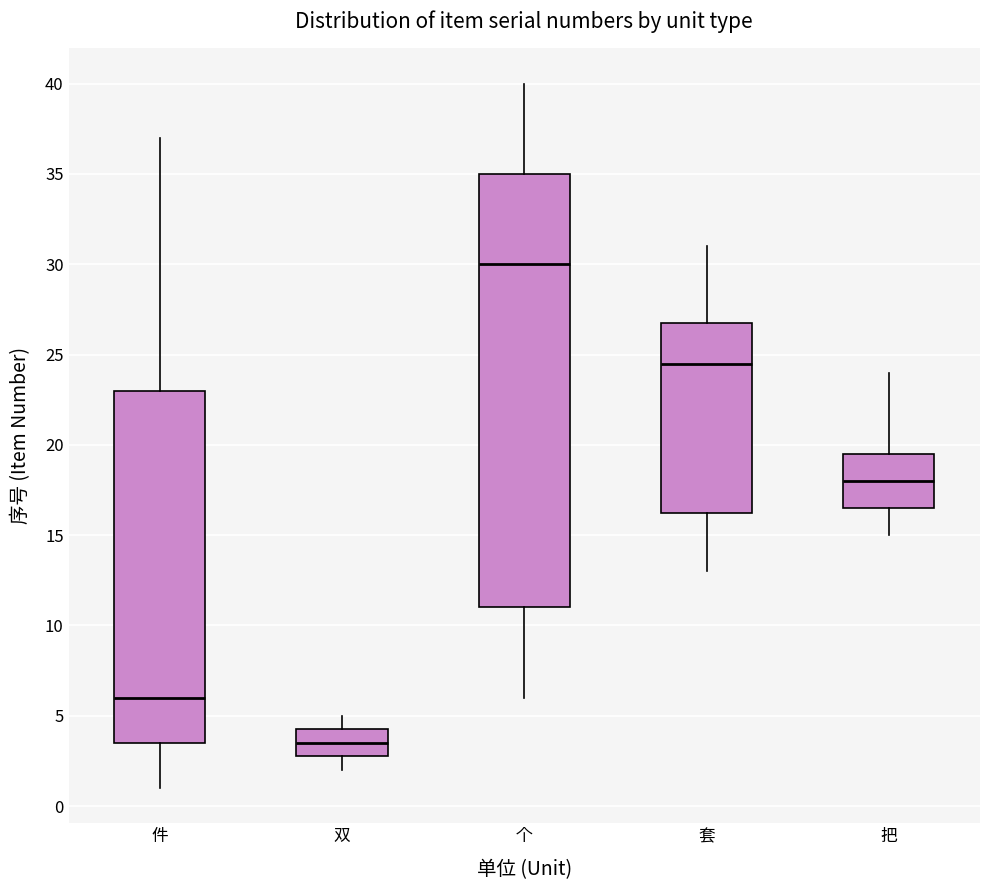

Reading left to right, transcribe this box plot: for each box, give where its median line is, the range the box spans, and where its two whiskers end, as read against the y-axis. The values are not printed on the chart, so give them approximately, as read against the axis.

件: median 6.0, box 3.5 to 23.0, whiskers 1.0 to 37.0
双: median 3.5, box 3.0 to 4.5, whiskers 2.0 to 5.0
个: median 30.0, box 11.0 to 35.0, whiskers 6.0 to 40.0
套: median 24.5, box 16.5 to 27.0, whiskers 13.0 to 31.0
把: median 18.0, box 16.5 to 19.5, whiskers 15.0 to 24.0